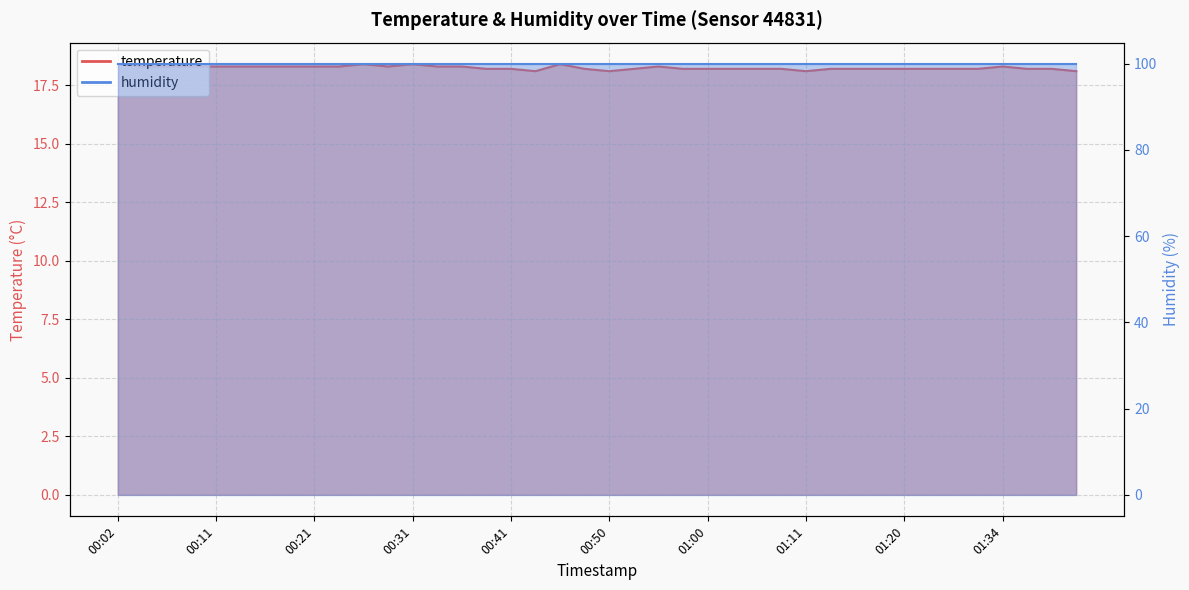

What is the maximum value shown in the chart?

18.4